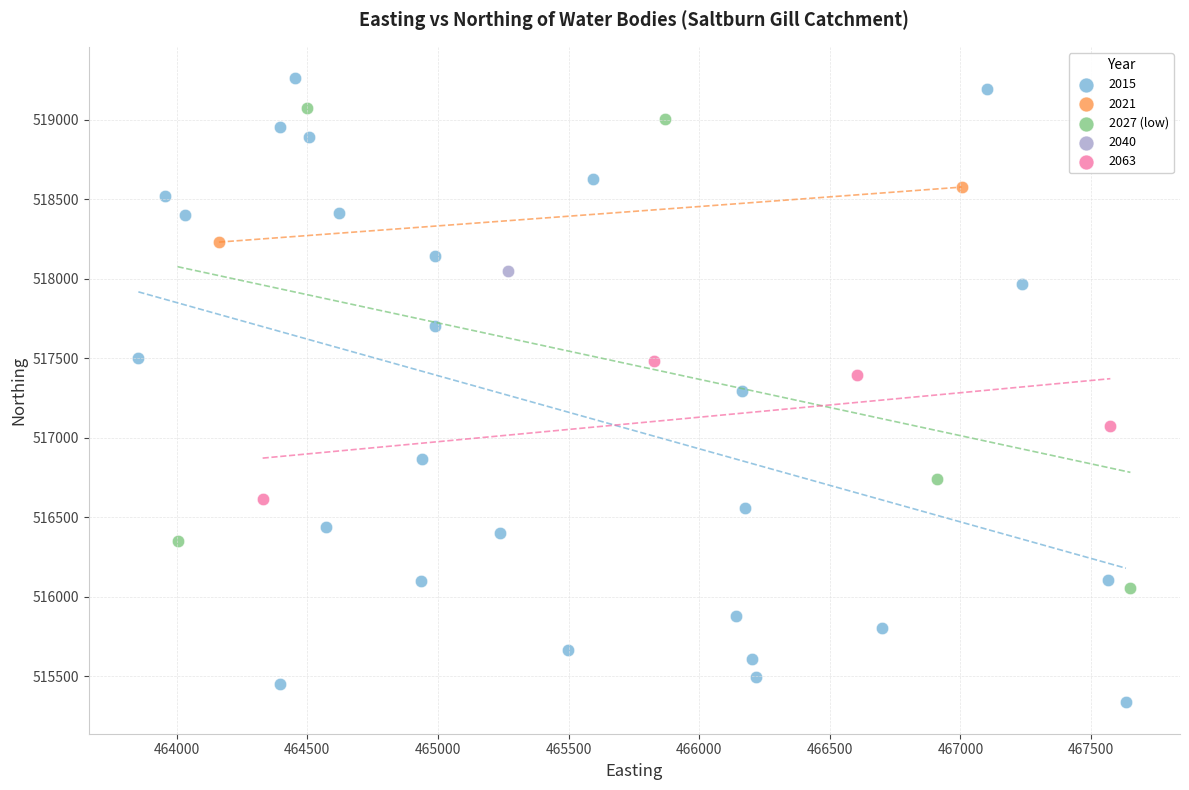

What are all the series names shown in the legend?

2015, 2021, 2027 (low), 2040, 2063